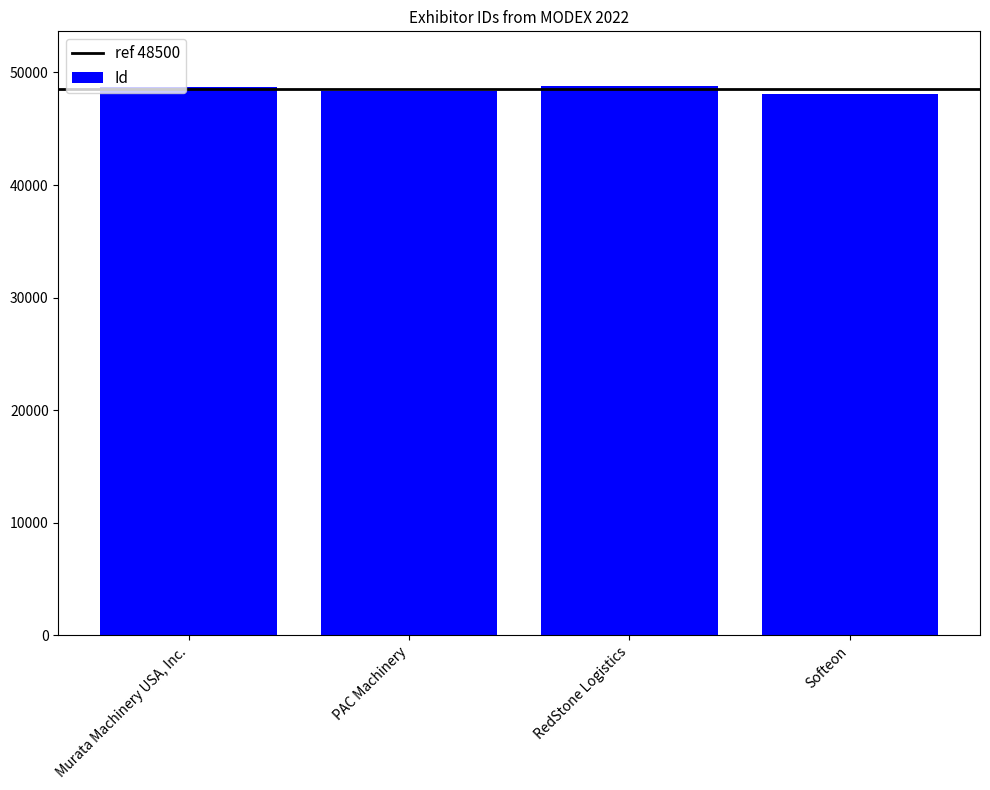

Count the number of data series in this chart.

1